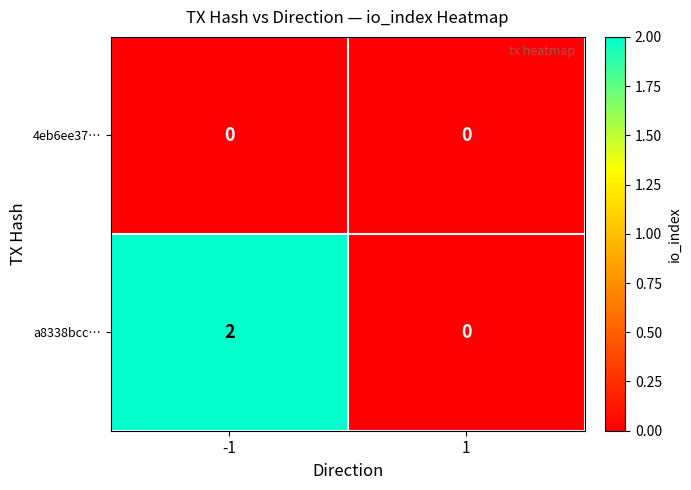

At which category is the sum across all series the highest?

-1